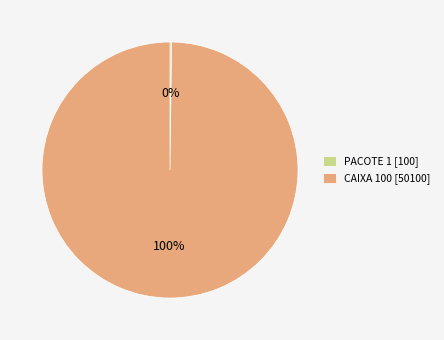

What percentage is the CAIXA 100 [50100] slice, to the nearest percent?

100%